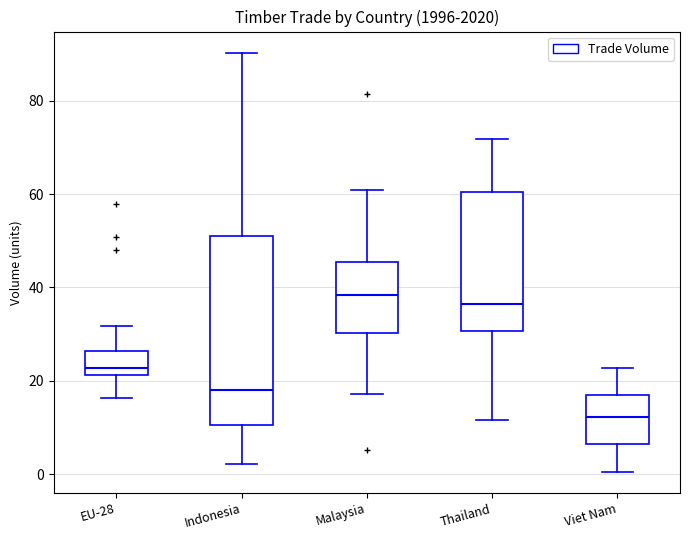

Where is the lower edge of the box for Viet Nam on the y-axis? The values are not printed on the chart, so give them approximately, as read against the axis.

6